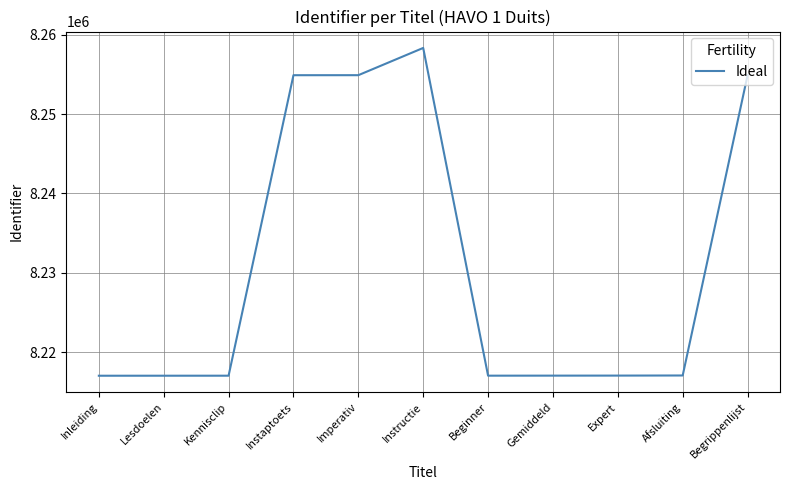

How many categories are shown in the chart?

11